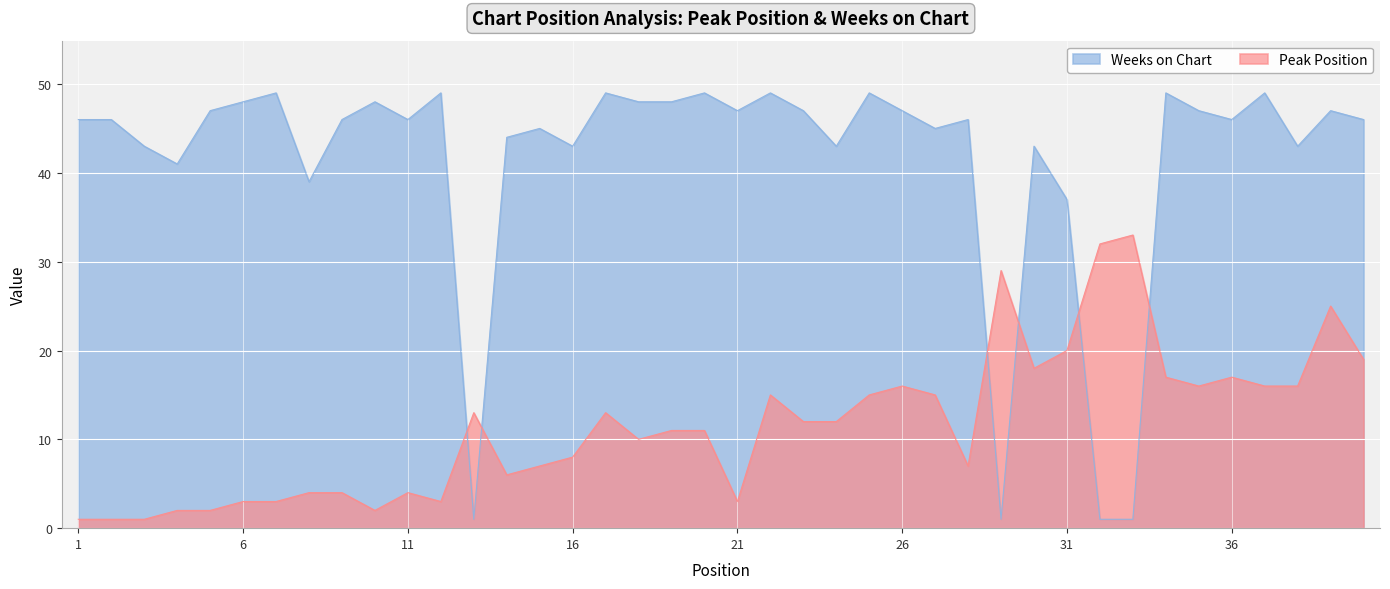

Reading right to left, list all the values displayed in this chart.

Peak Position: 40=19	39=25	38=16	37=16	36=17	35=16	34=17	33=33	32=32	31=20	30=18	29=29	28=7	27=15	26=16	25=15	24=12	23=12	22=15	21=3	20=11	19=11	18=10	17=13	16=8	15=7	14=6	13=13	12=3	11=4	10=2	9=4	8=4	7=3	6=3	5=2	4=2	3=1	2=1	1=1
Weeks on Chart: 40=46	39=47	38=43	37=49	36=46	35=47	34=49	33=1	32=1	31=37	30=43	29=1	28=46	27=45	26=47	25=49	24=43	23=47	22=49	21=47	20=49	19=48	18=48	17=49	16=43	15=45	14=44	13=1	12=49	11=46	10=48	9=46	8=39	7=49	6=48	5=47	4=41	3=43	2=46	1=46